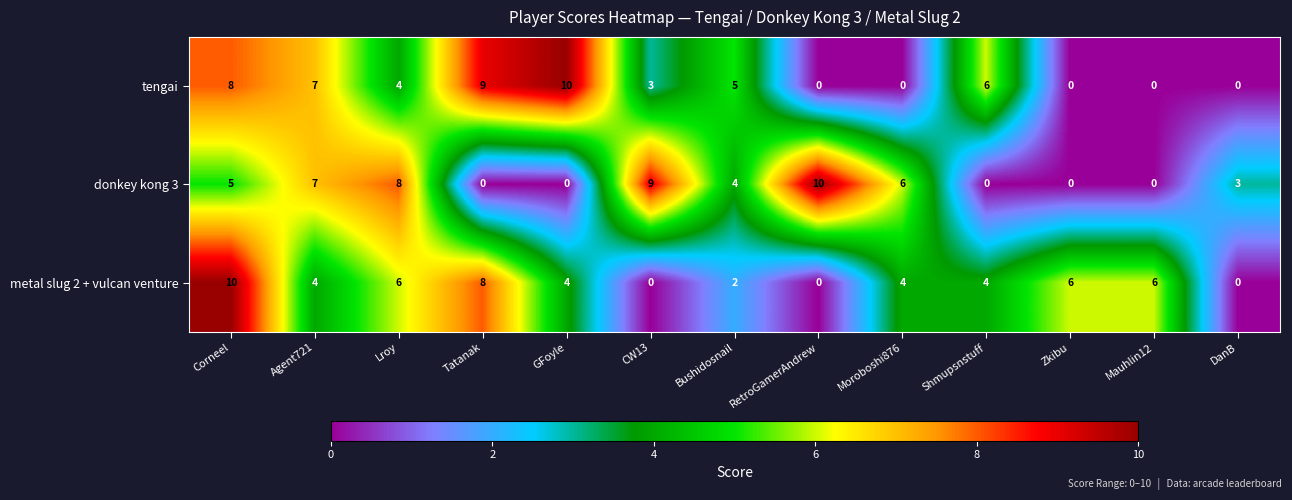

What is the greatest value displayed?

10